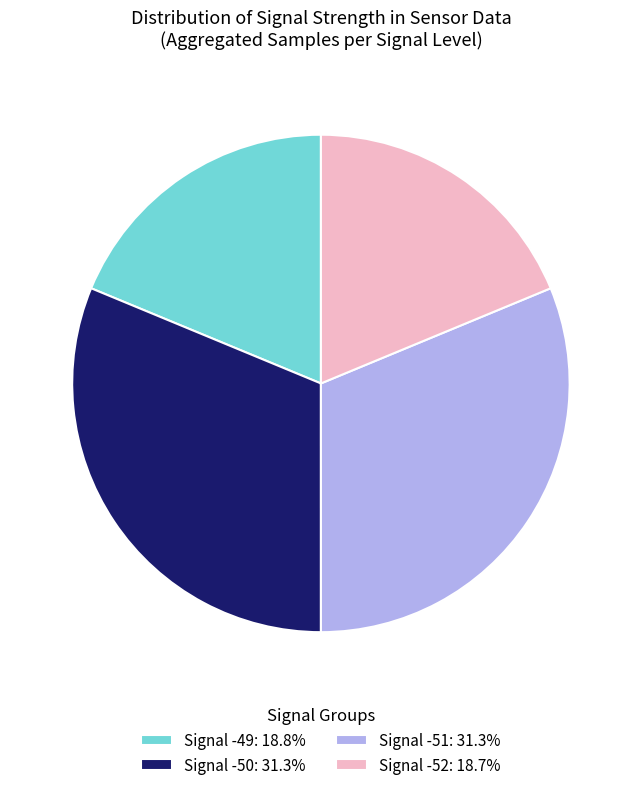

Does any single category account for the majority?

No